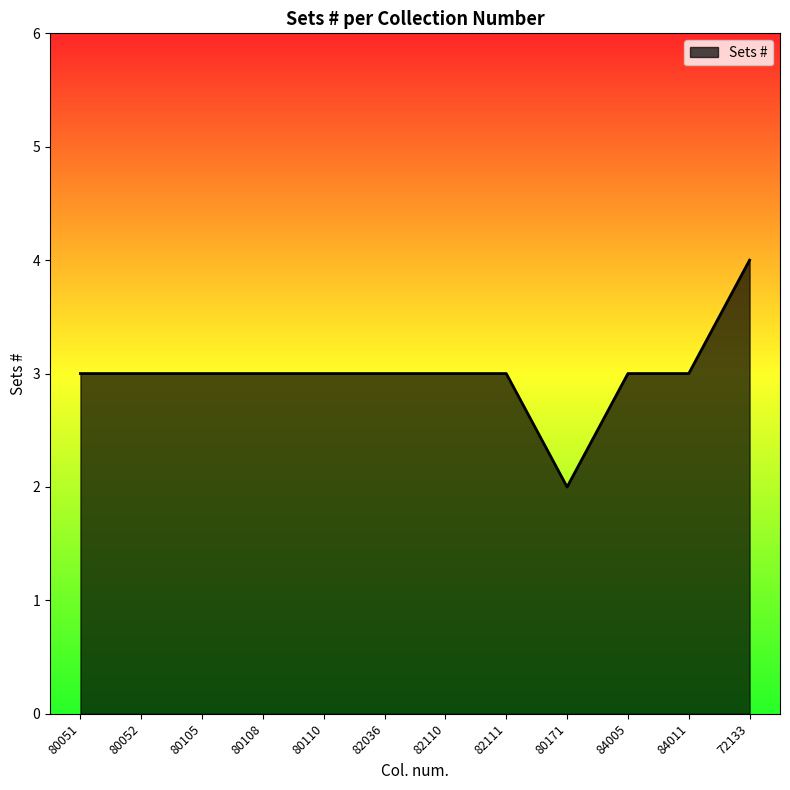

How many lines are shown in the chart?

1